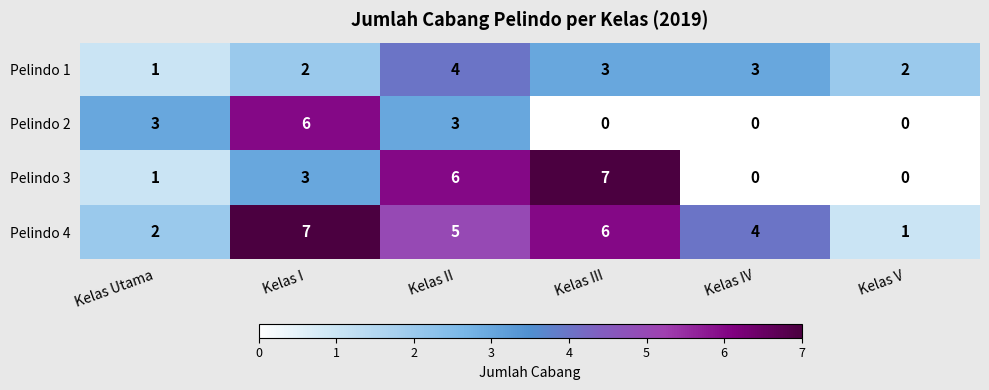

What is the total value across all series at Kelas V?

3